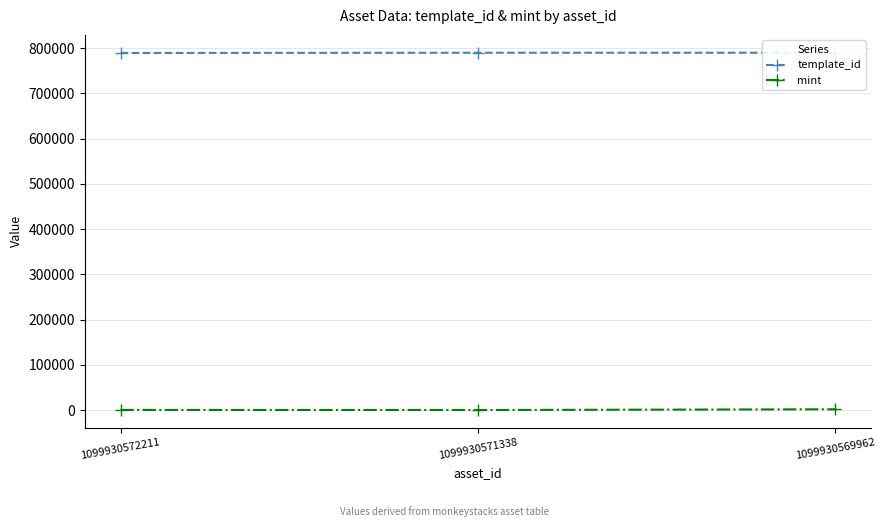

At which label does mint first exceed 380?

1099930569962